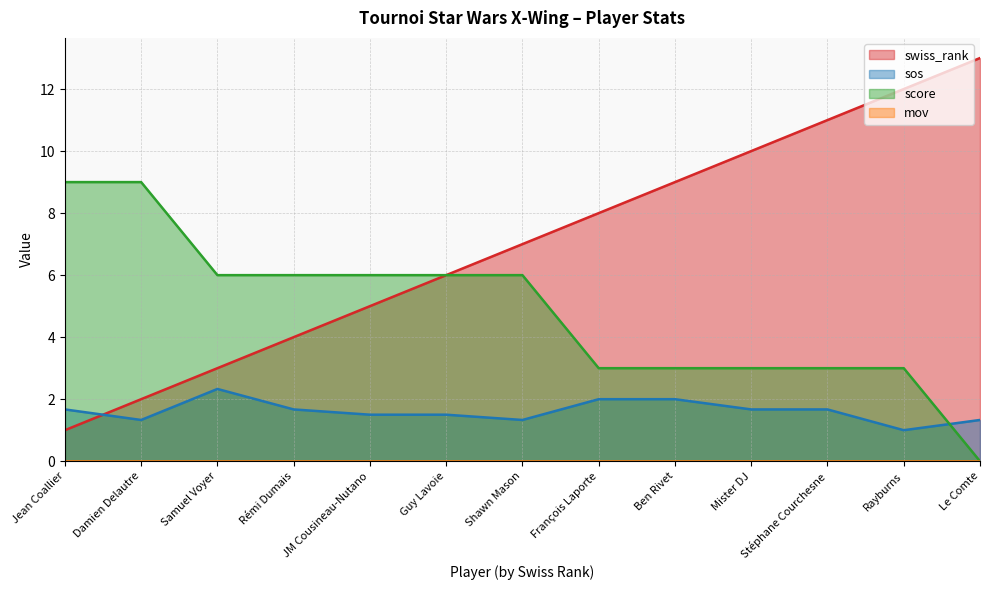

Count the sos values in the range 1 to 2.

12